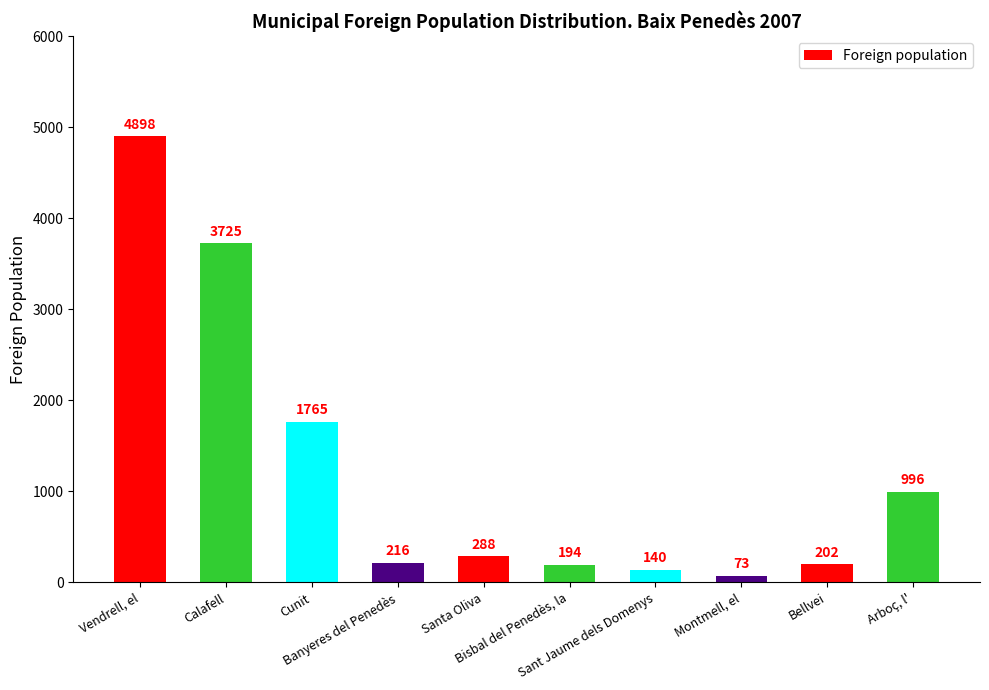

Reading right to left, extract all data points from this chart.

996	202	73	140	194	288	216	1765	3725	4898